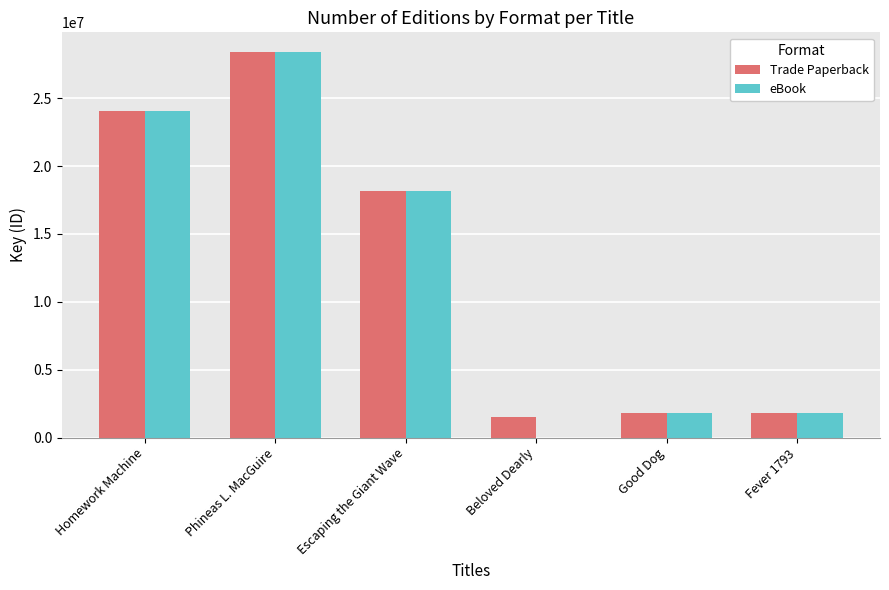

Are the bars horizontal?

No